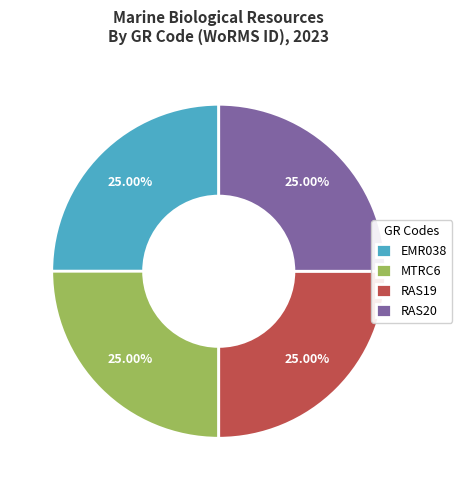

Count the number of slices in the pie.

4